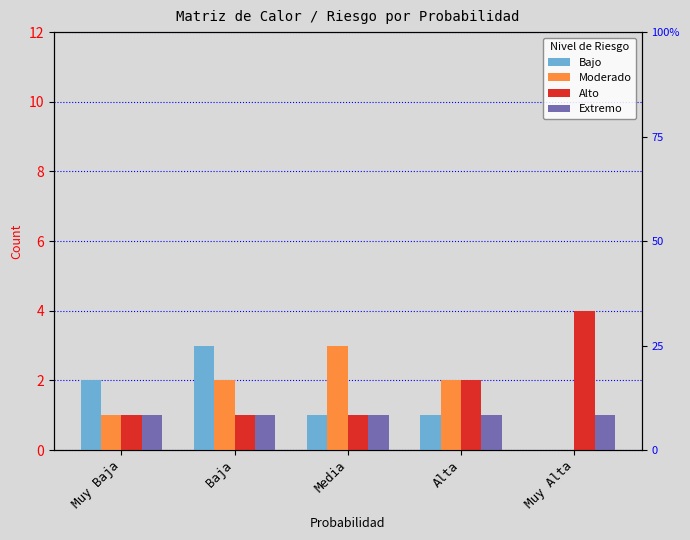

What is the total value across all series at Media?

6